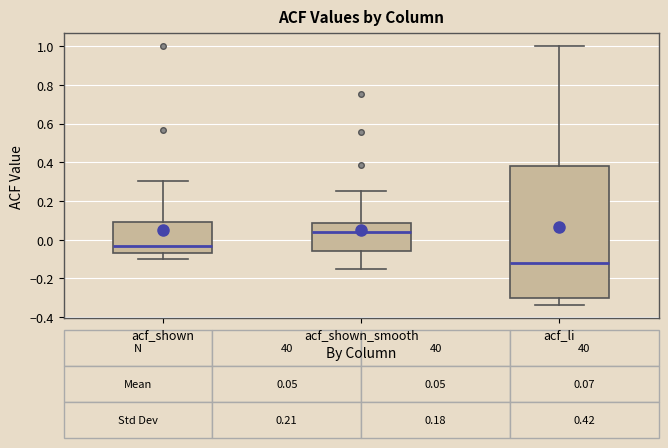

Which box is the tallest, from its lower edge to its upper edge?

acf_li